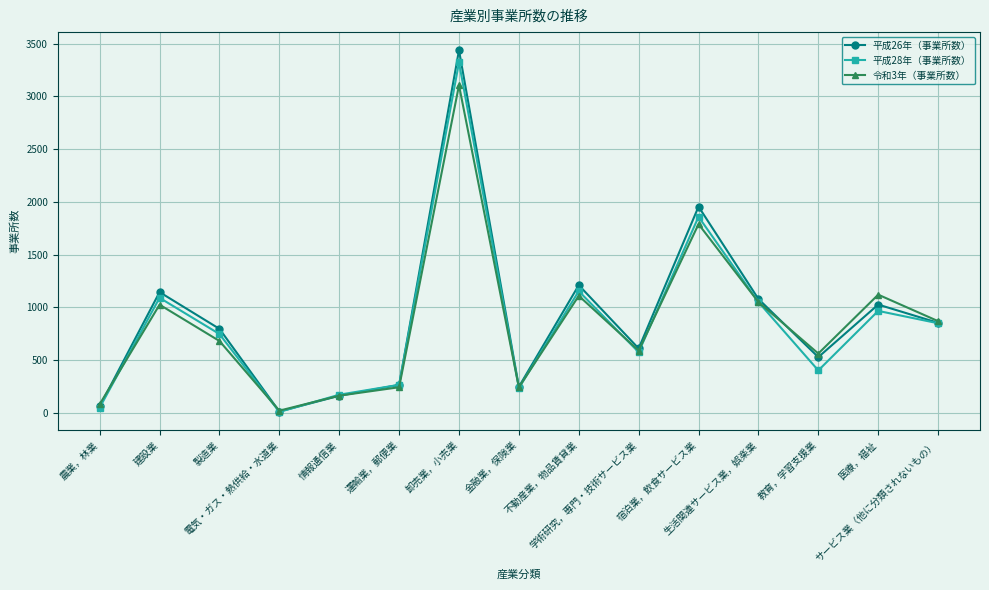

What is the smallest value displayed?

10